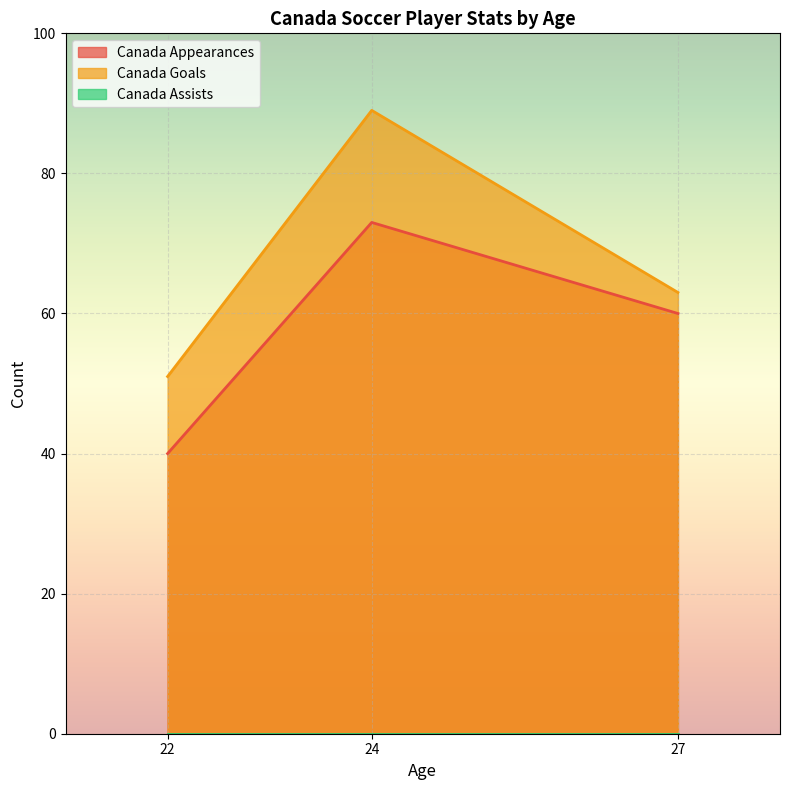

At 27, list the series in order from smallest to largest.

Canada Assists, Canada Appearances, Canada Goals